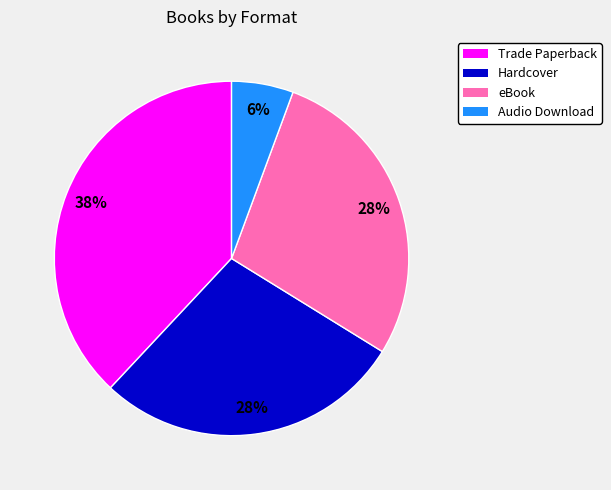

Do Trade Paperback and Hardcover together represent more than half of the pie?

Yes